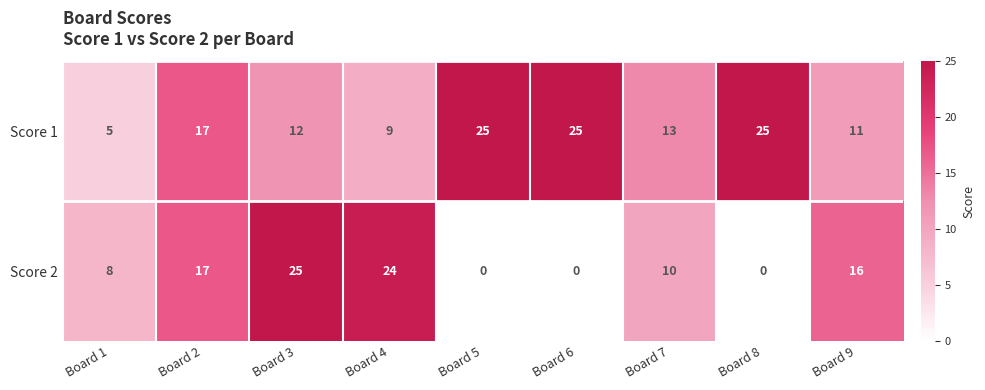

Where is Score 2 nearest to the value 12?

Board 7